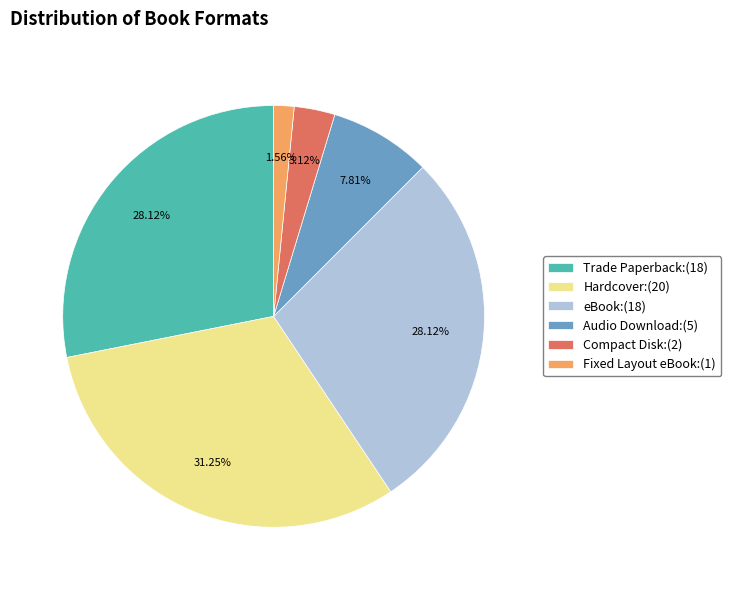

How many segments does this pie chart have?

6